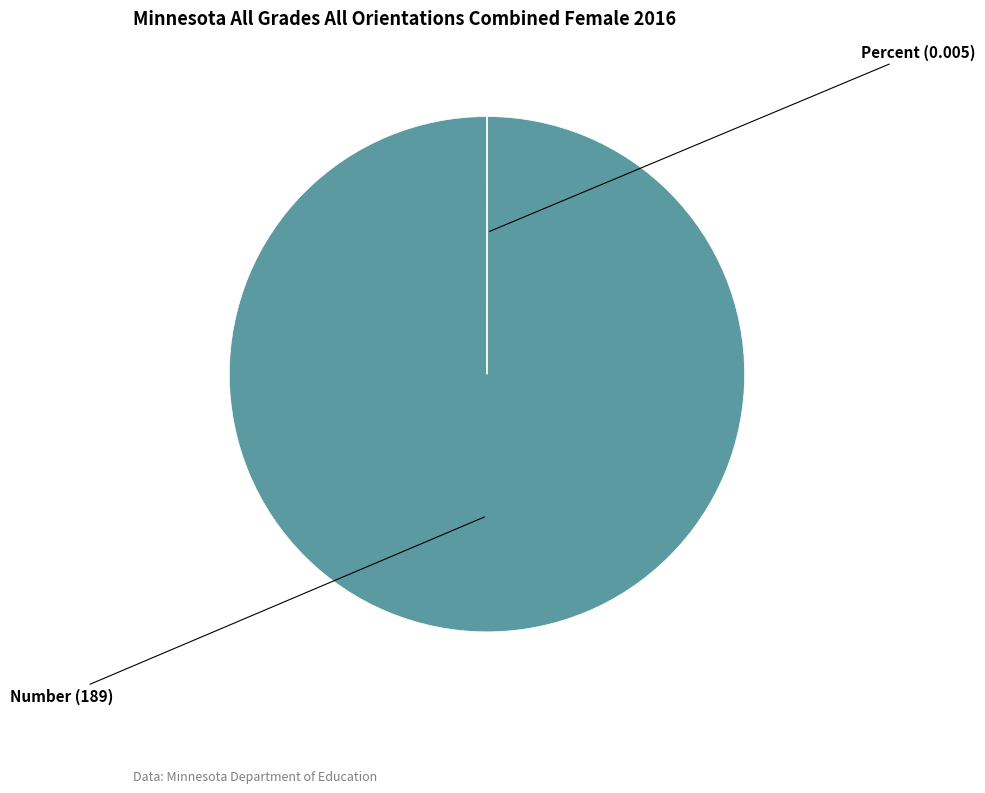

True or false: Percent accounts for 10% of the total.

False